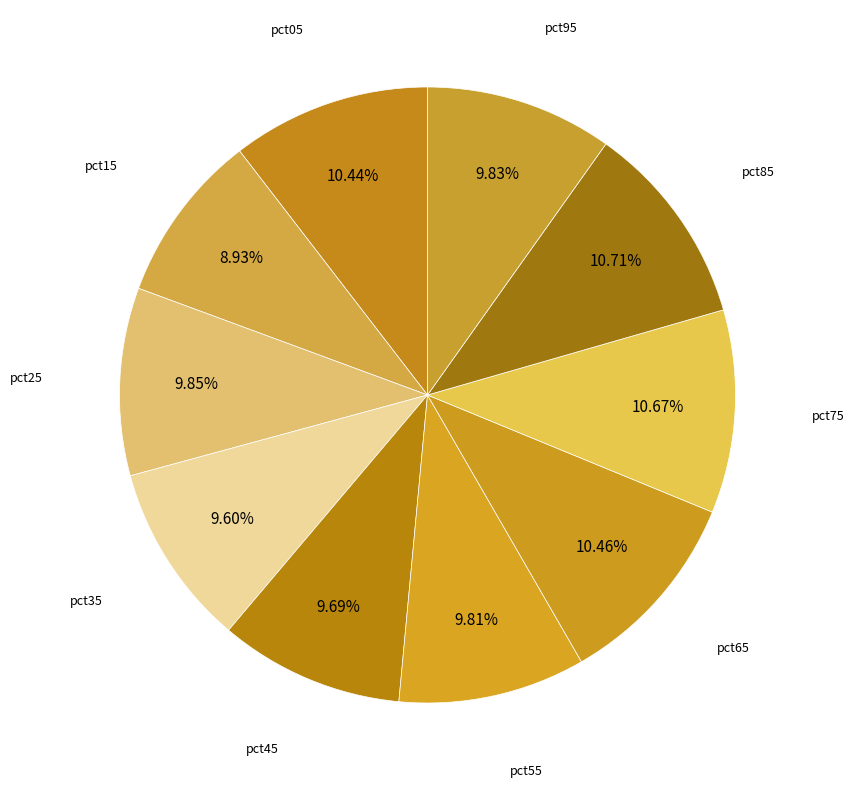

How many segments does this pie chart have?

10